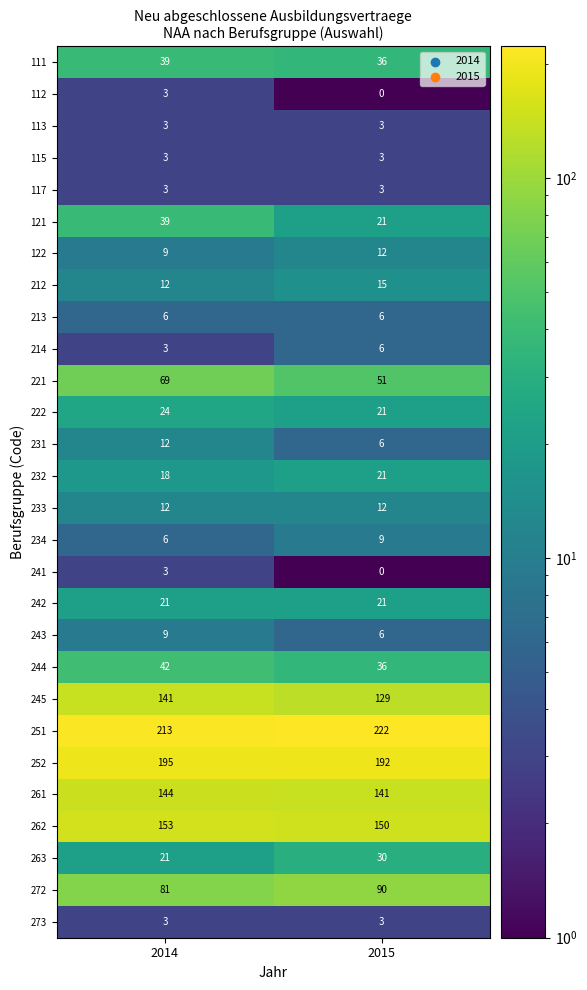

What is the sum of all 121 values?

60